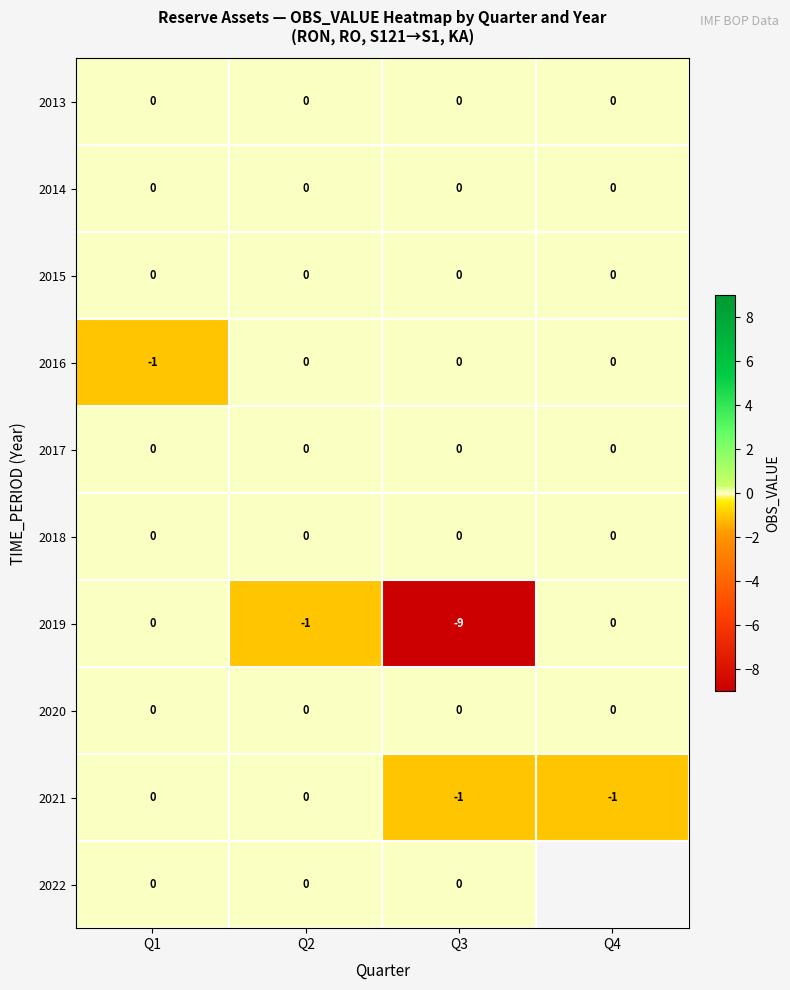

What is the smallest value displayed?

-9.0